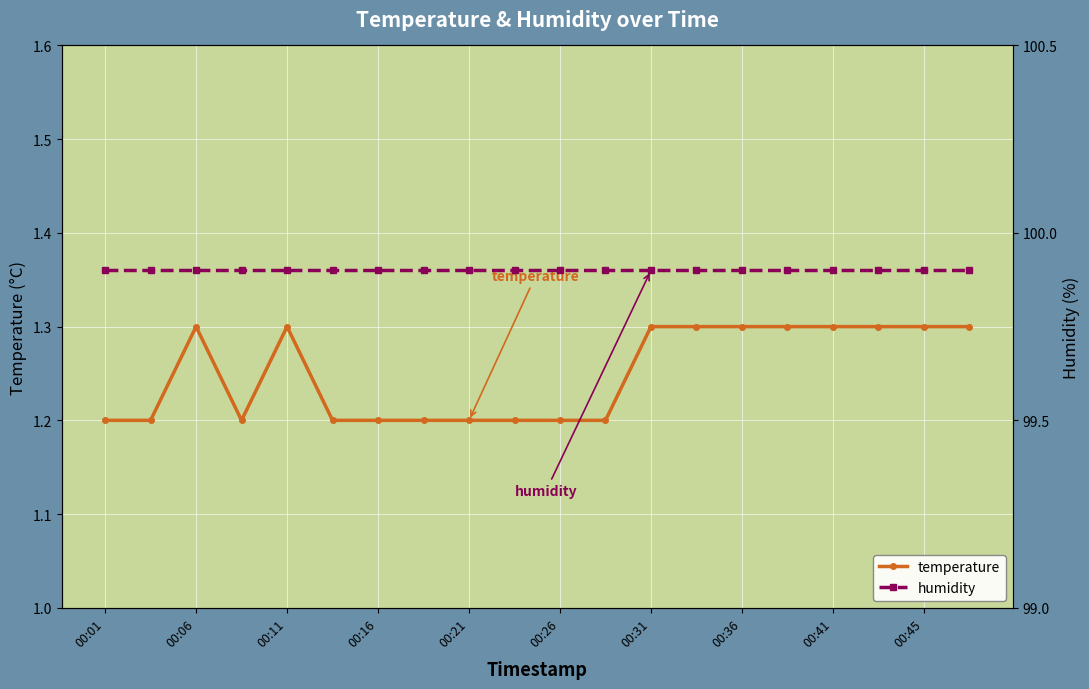

What is the value of the humidity point at the 13th from the left?

99.9